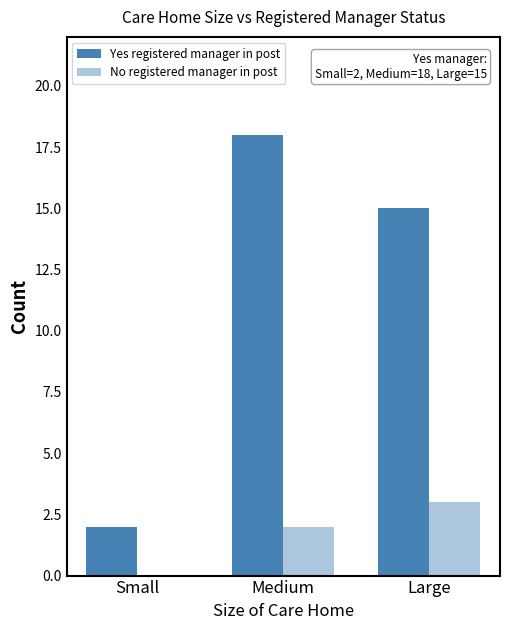

Between Large and Small, which is larger?

Large